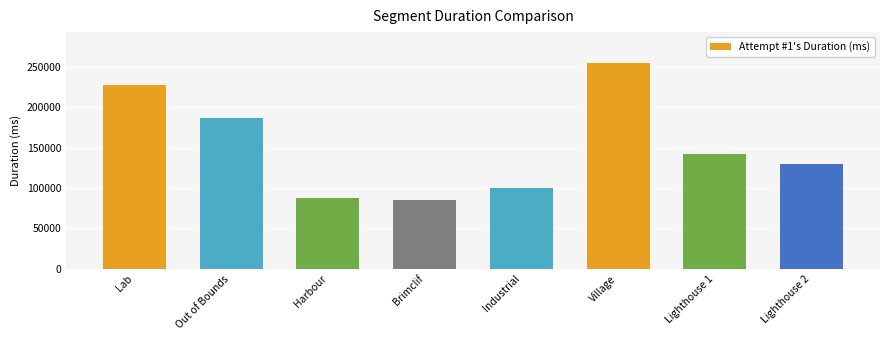

True or false: the data shows 33556 at Industrial.

False